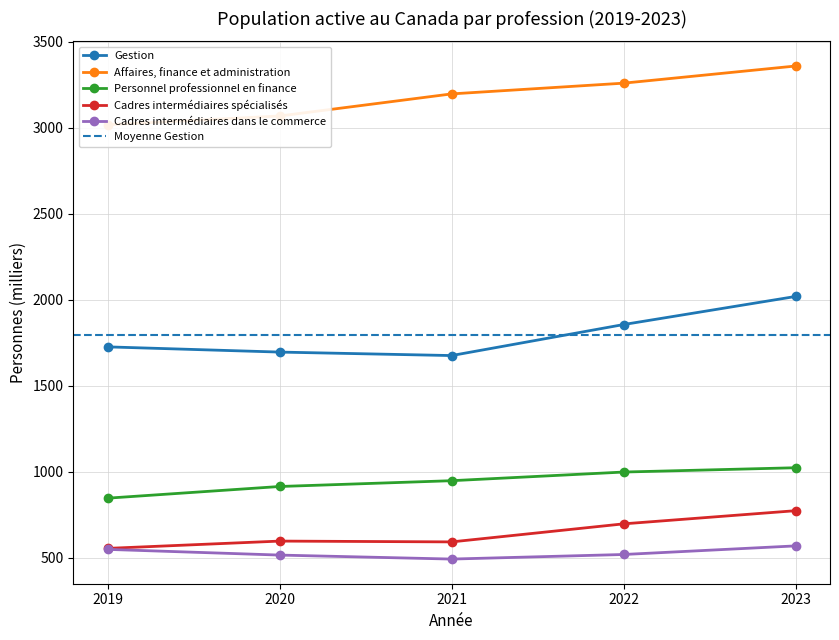

At which label does Cadres intermédiaires dans le commerce first exceed 518?

2019